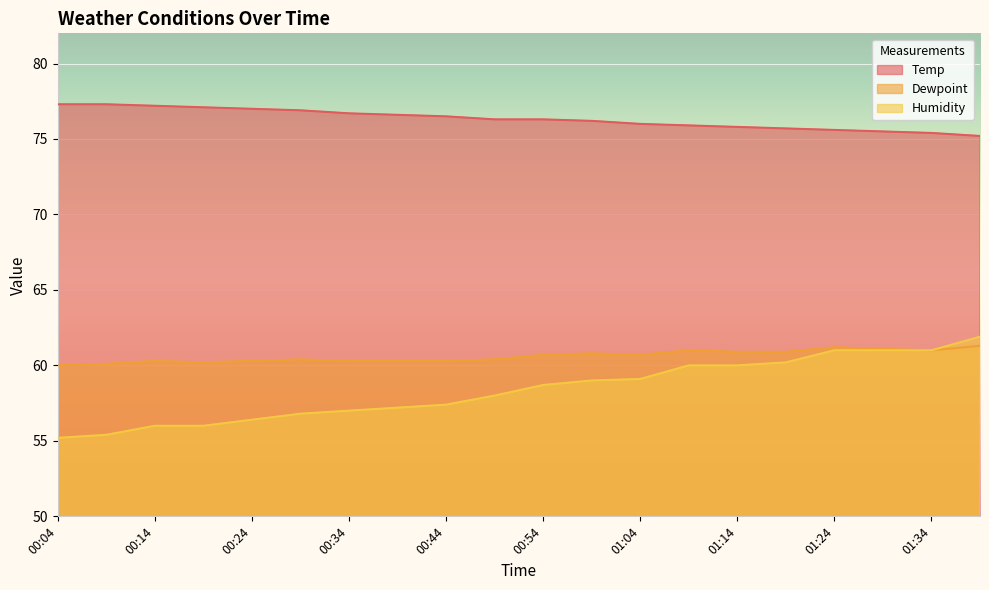

What is the difference between the maximum and minimum values in the Dewpoint series?

1.3